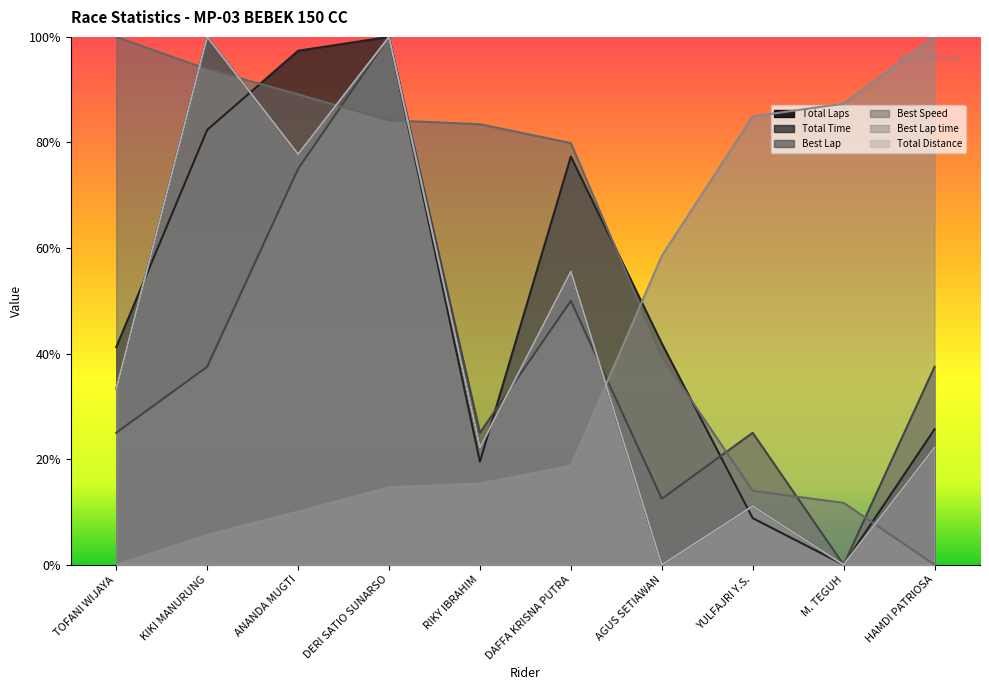

Which category has the lowest value in the Total Distance series?

AGUS SETIAWAN